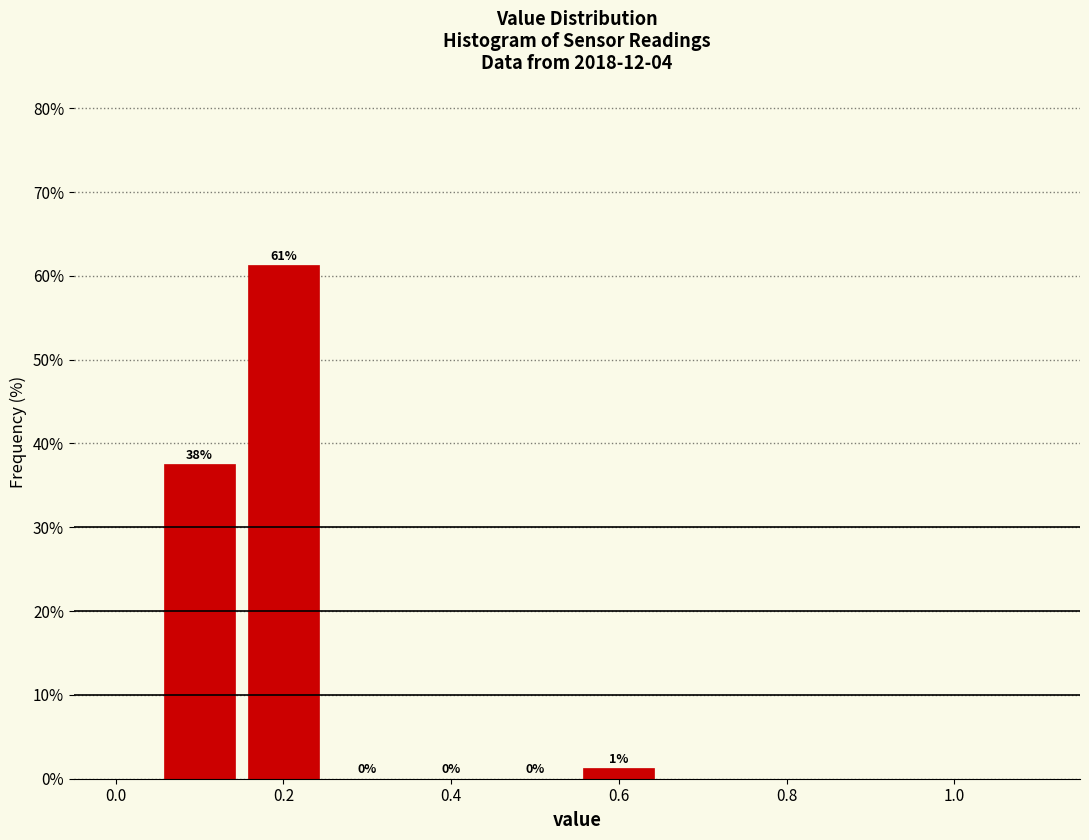

Over which range of the x-axis is the bar tallest?

0.15 to 0.25